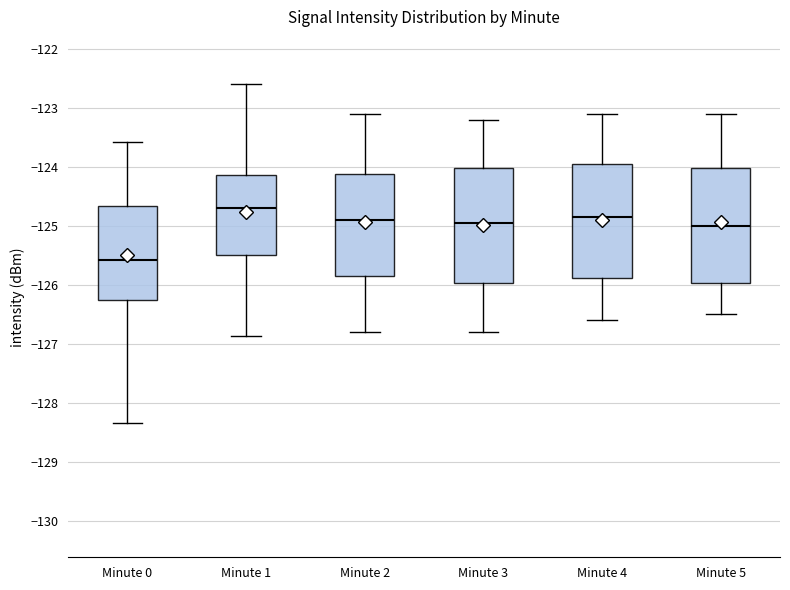

Reading left to right, read every box against the y-axis: the position of its median line, the range the box covers, and the ends of its whiskers. The values are not printed on the chart, so give them approximately, as read against the axis.

Minute 0: median -125.6, box -126.2 to -124.7, whiskers -128.3 to -123.6
Minute 1: median -124.7, box -125.5 to -124.1, whiskers -126.9 to -122.6
Minute 2: median -124.9, box -125.8 to -124.1, whiskers -126.8 to -123.1
Minute 3: median -124.9, box -126.0 to -124.0, whiskers -126.8 to -123.2
Minute 4: median -124.8, box -125.9 to -123.9, whiskers -126.6 to -123.1
Minute 5: median -125.0, box -126.0 to -124.0, whiskers -126.5 to -123.1